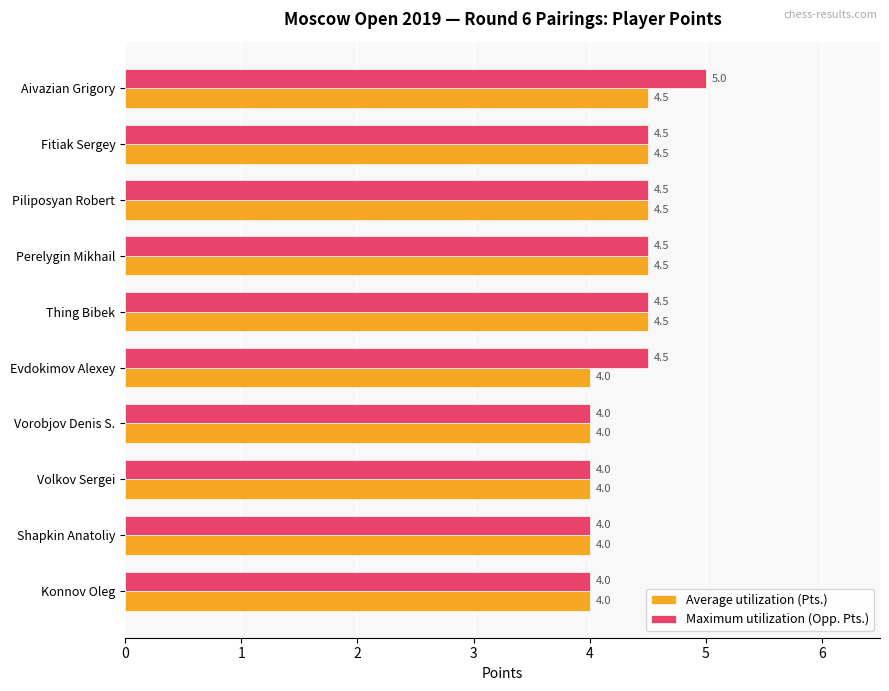

Count the Maximum utilization (Opp. Pts.) values in the range 4 to 5.

10